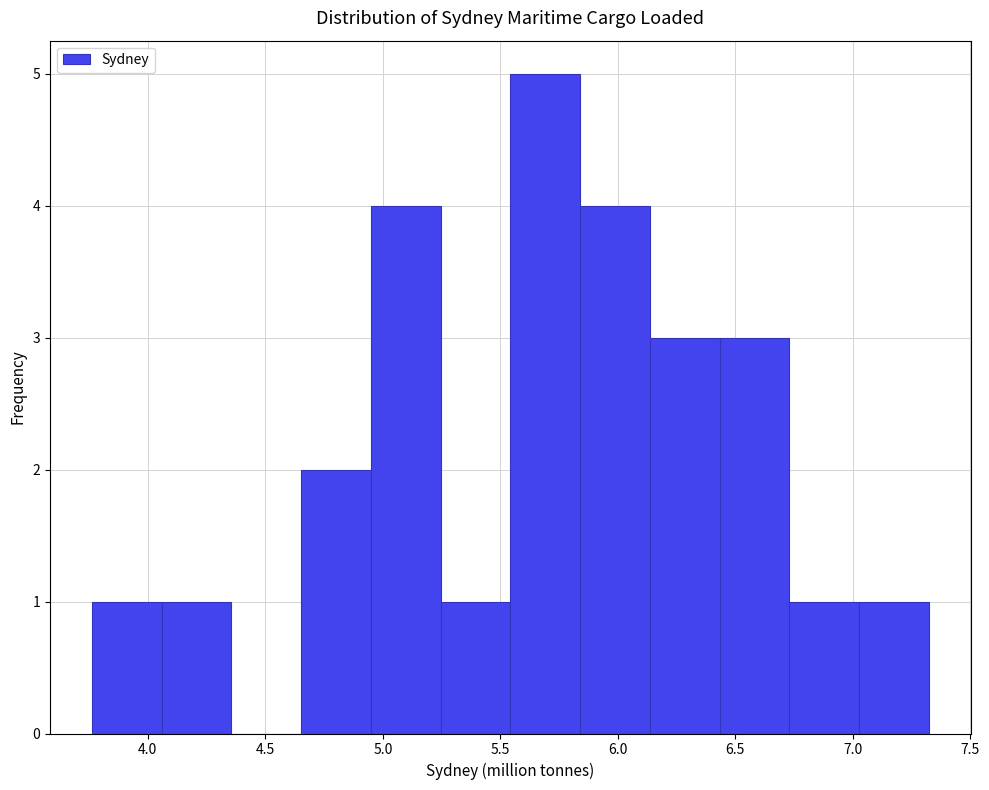

Reading left to right, transcribe this chart: for each bar, give the range it covers on the x-axis and its height. Neither the bar edges nor the heights are printed on the chart, so give them approximately, as read against the axes.

3.75 to 4.05: 1
4.05 to 4.35: 1
4.35 to 4.65: 0
4.65 to 4.95: 2
4.95 to 5.25: 4
5.25 to 5.55: 1
5.55 to 5.85: 5
5.85 to 6.15: 4
6.15 to 6.45: 3
6.45 to 6.75: 3
6.75 to 7.05: 1
7.05 to 7.30: 1